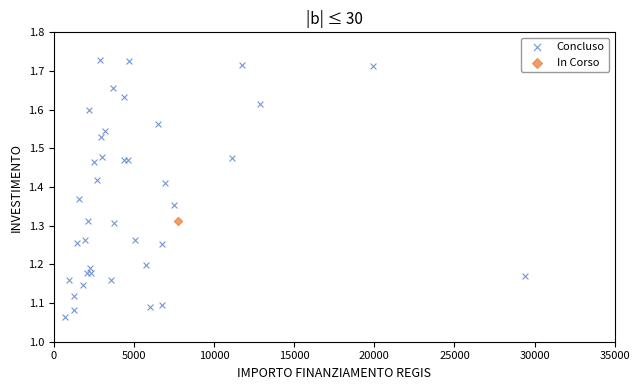

What are all the series names shown in the legend?

Concluso, In Corso